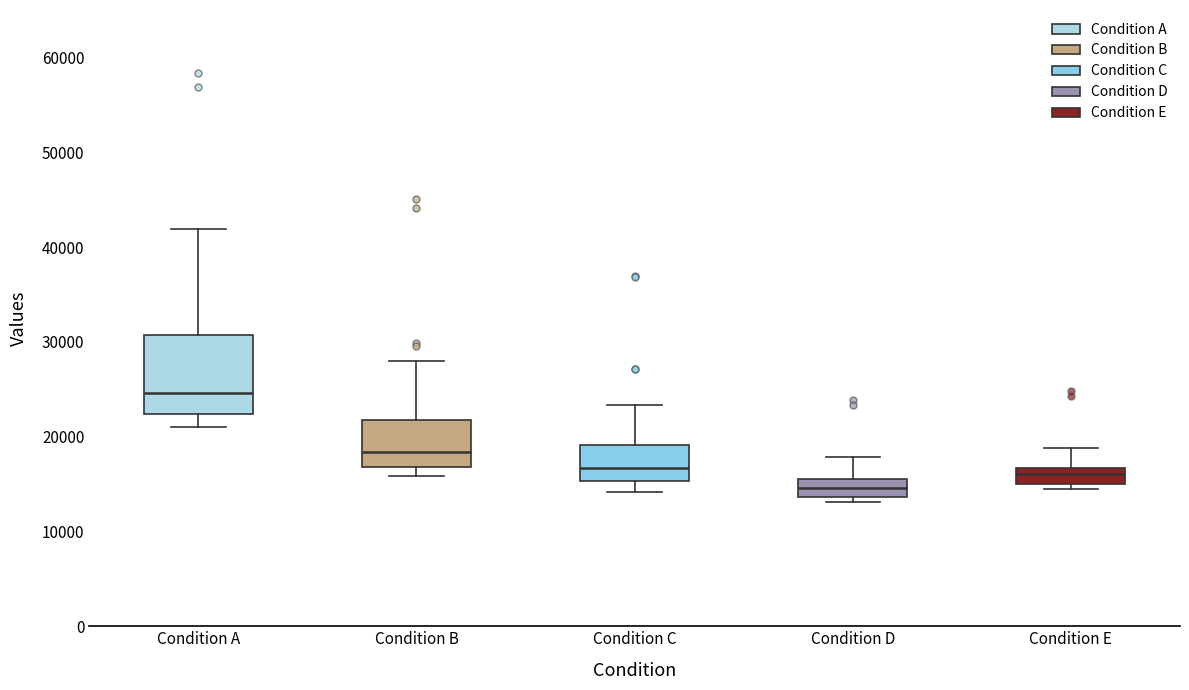

Which box has the lowest median line?

Condition D